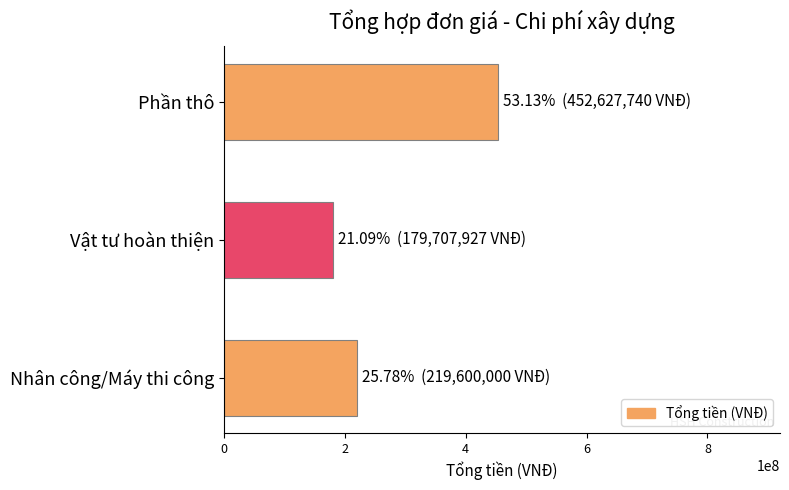

List the labels in order of value, smallest first.

Vật tư hoàn thiện, Nhân công/Máy thi công, Phần thô